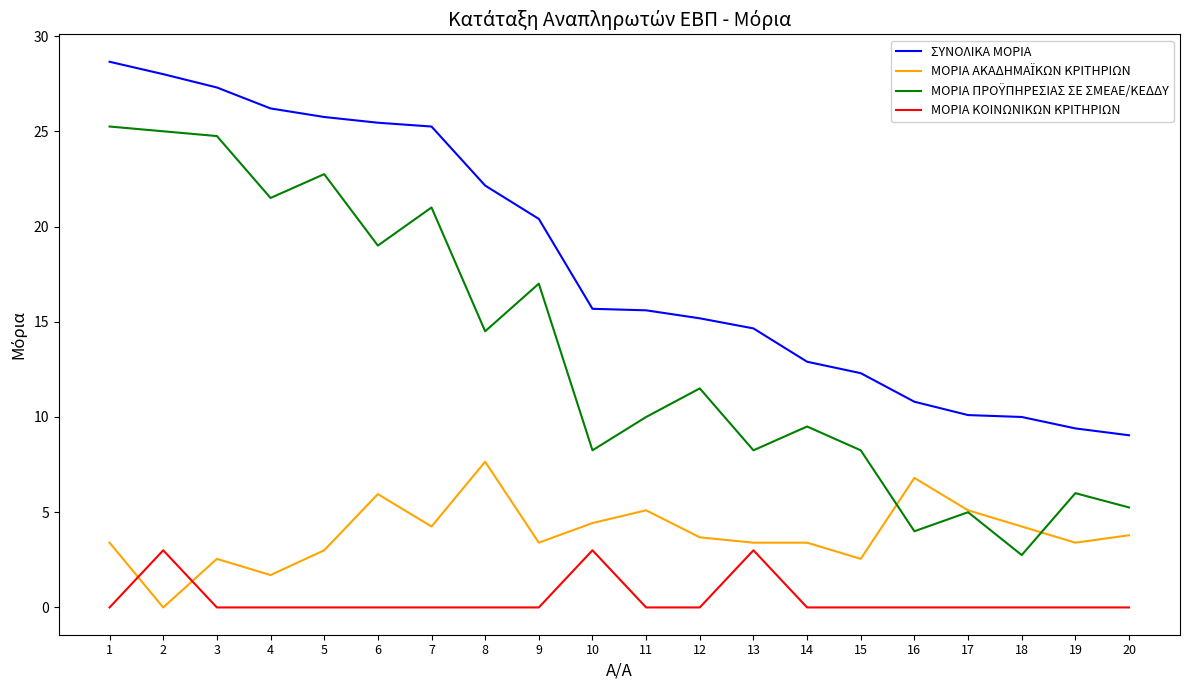

True or false: ΜΟΡΙΑ ΚΟΙΝΩΝΙΚΩΝ ΚΡΙΤΗΡΙΩΝ and ΣΥΝΟΛΙΚΑ ΜΟΡΙΑ cross at least once.

False